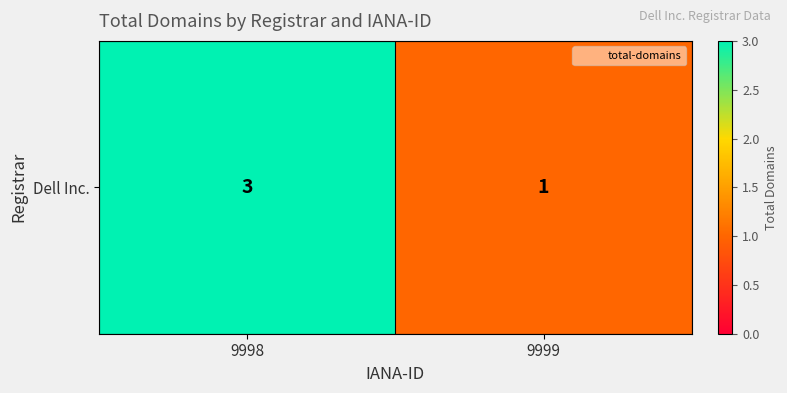

How many data points are less than 3?

1